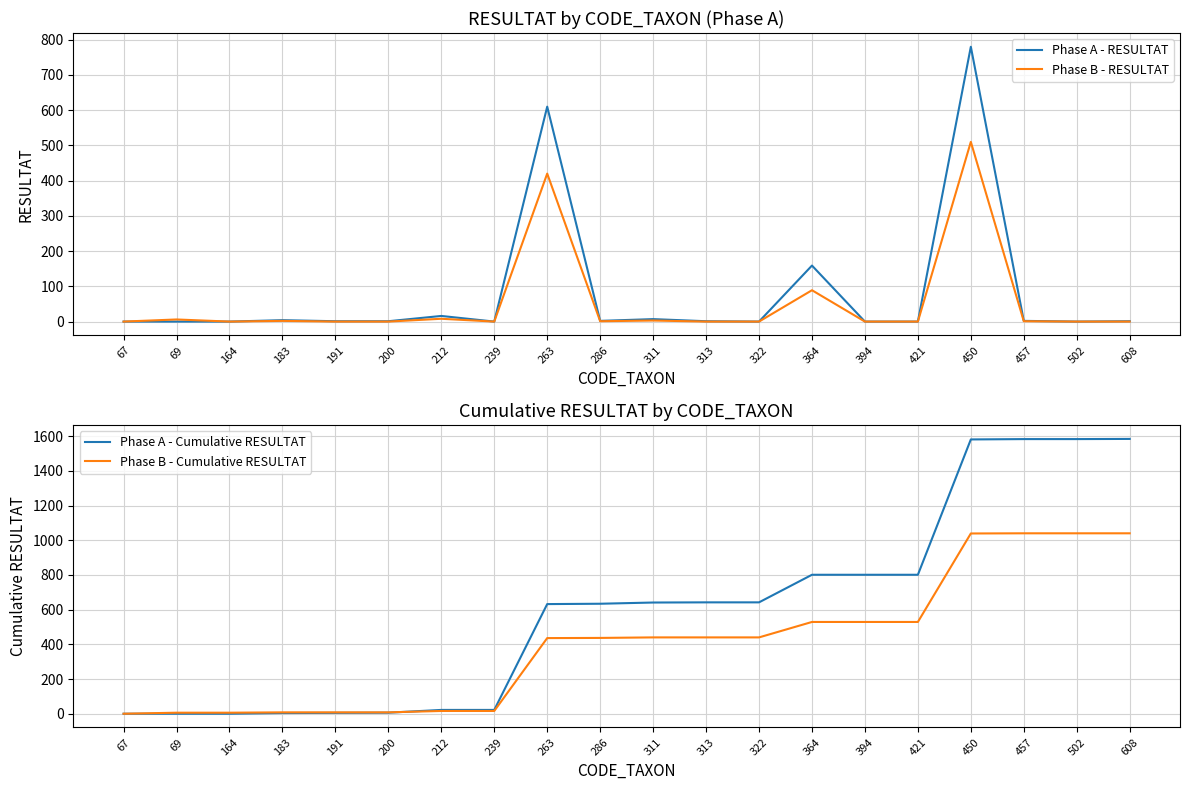

How many data points in Phase A - Cumulative RESULTAT are above 641?

9